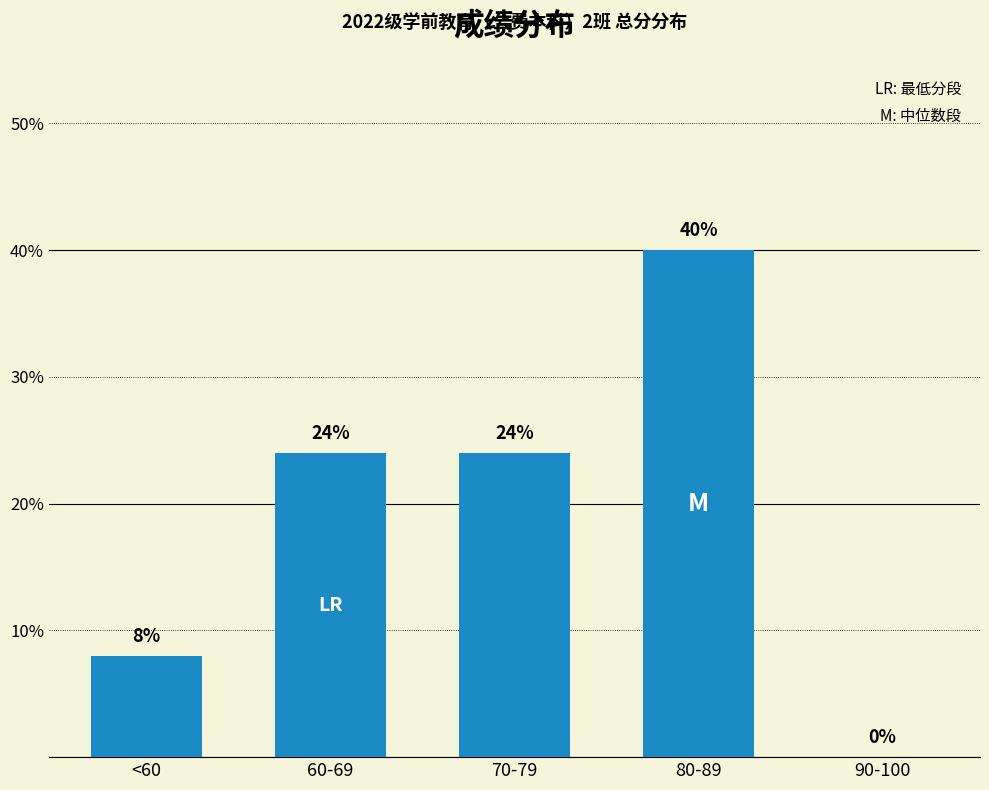

Are the bars grouped side by side (vs. stacked)?

No